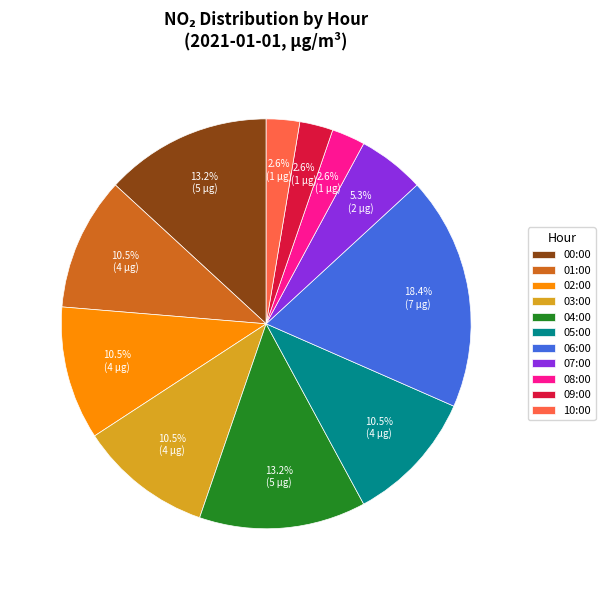

What is the largest slice in the pie chart?

06:00